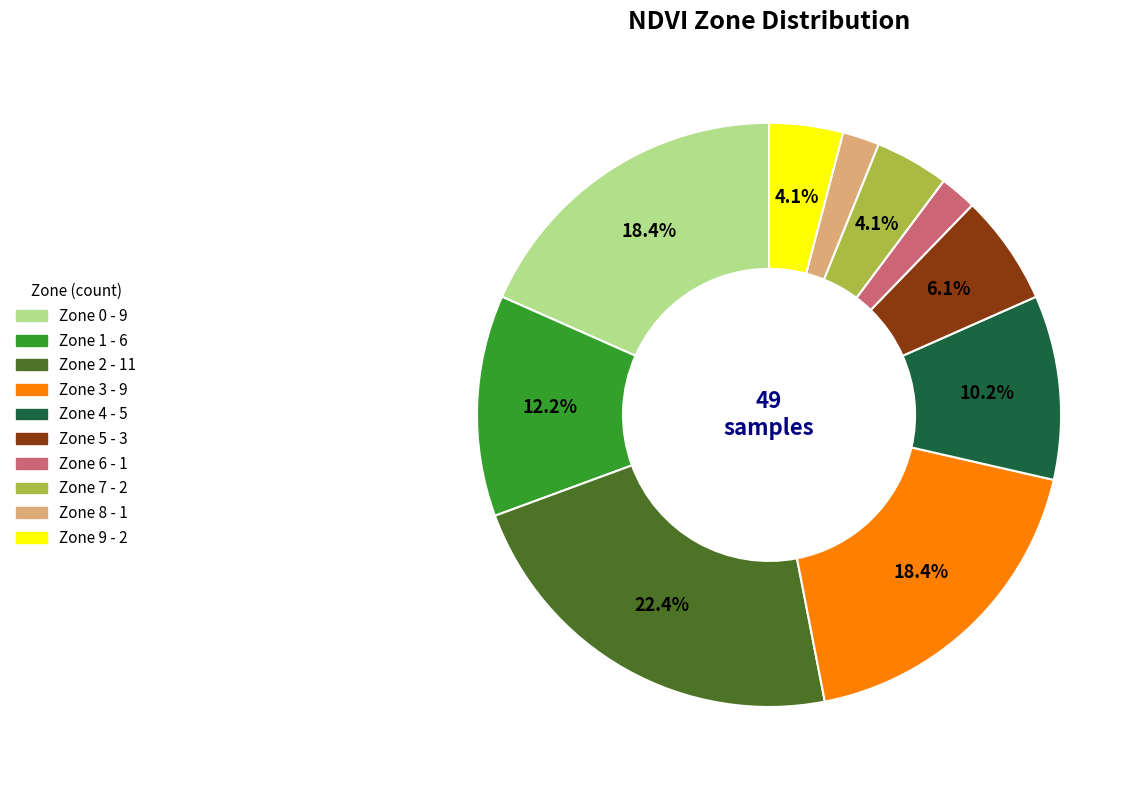

Which slice is the largest?

Zone 2